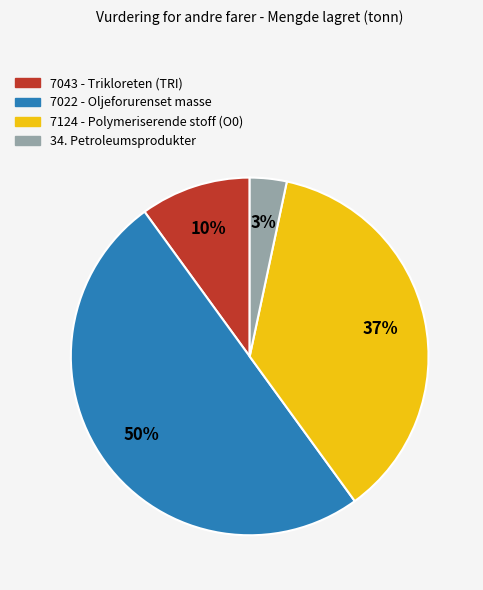

Is 7124 - Polymeriserende stoff (O0) the majority of the pie?

No